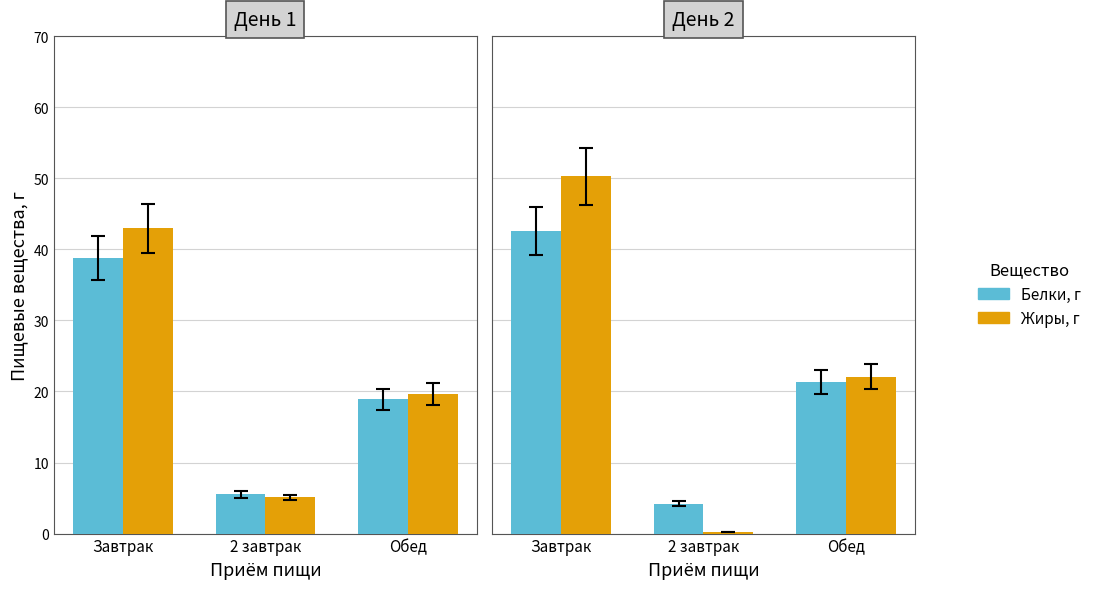

What is the greatest value displayed?

50.3